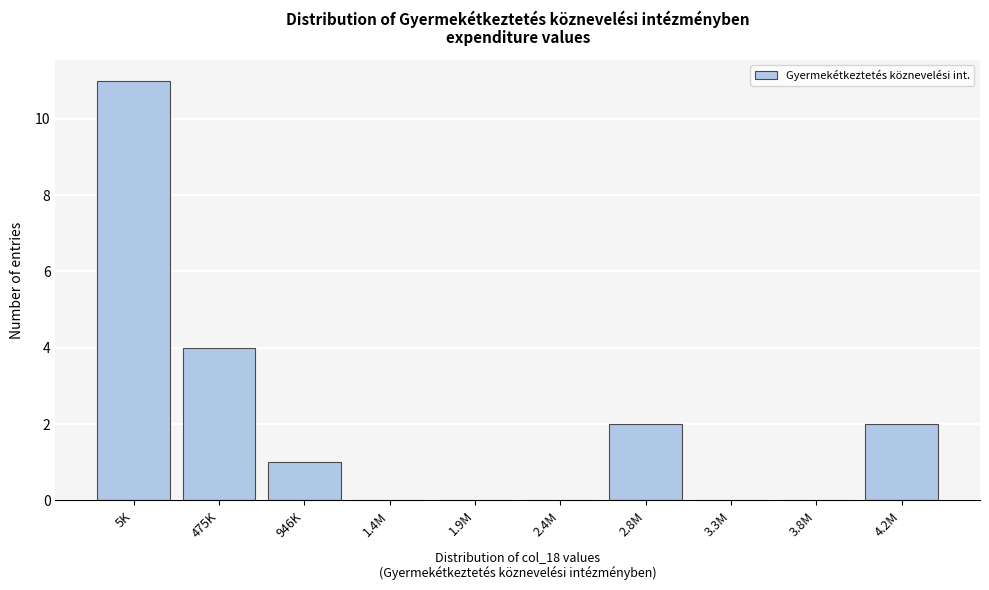

Reading left to right, what are all the values shown in this chart?

5K=11	475K=4	946K=1	1.4M=0	1.9M=0	2.4M=0	2.8M=2	3.3M=0	3.8M=0	4.2M=2